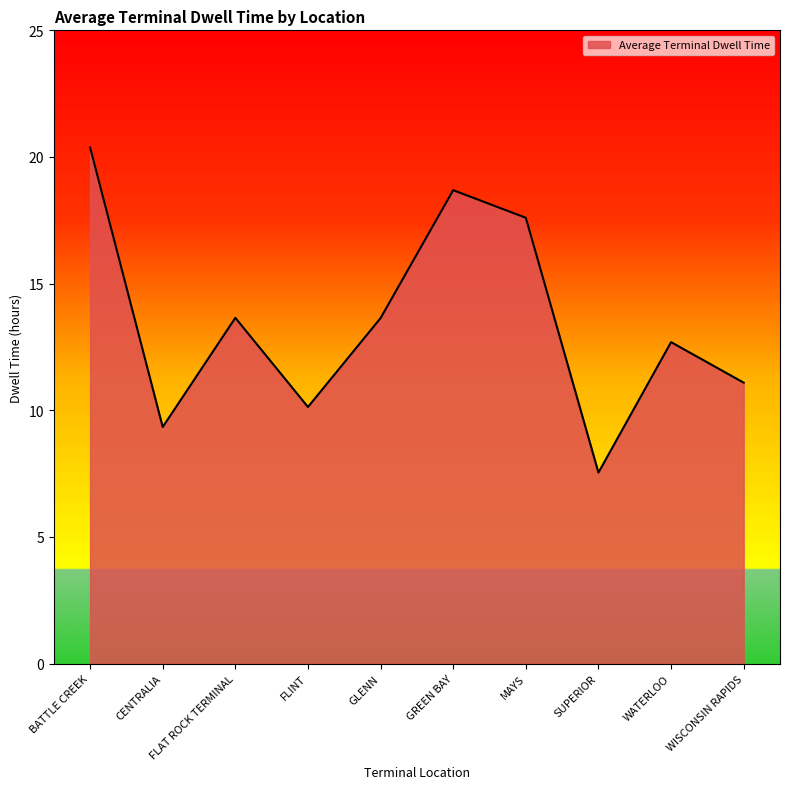

At which category does the data reach its first local peak?

FLAT ROCK TERMINAL